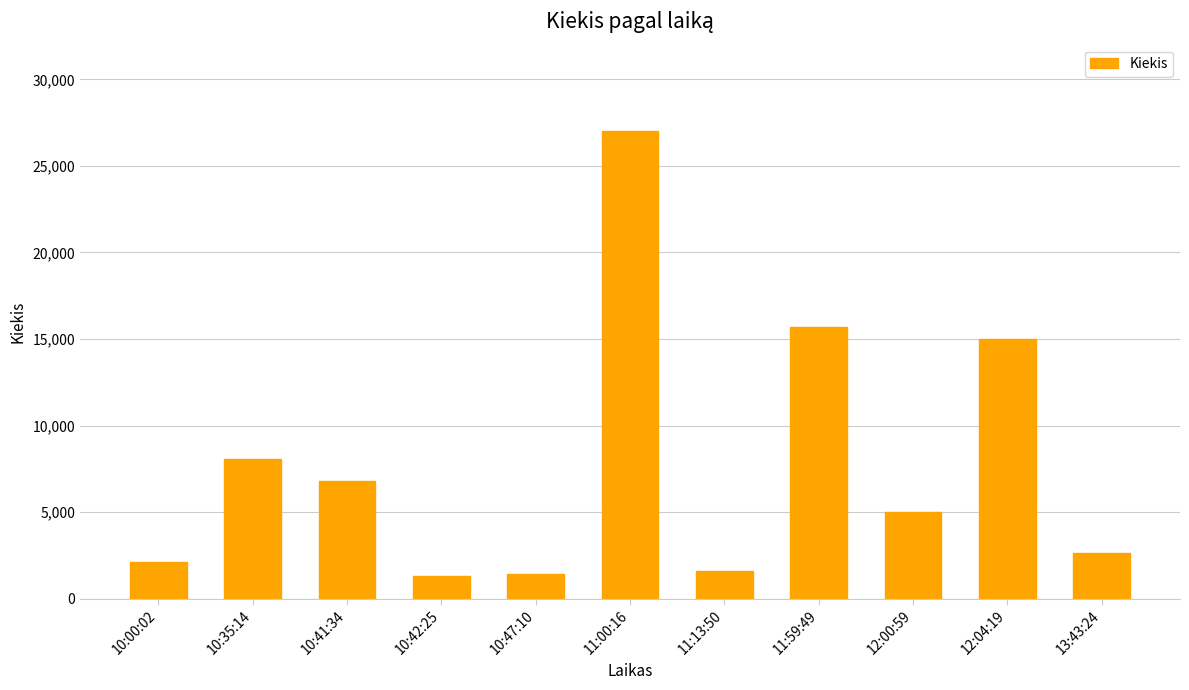

What is the approximate value at 11:59:49?

15719